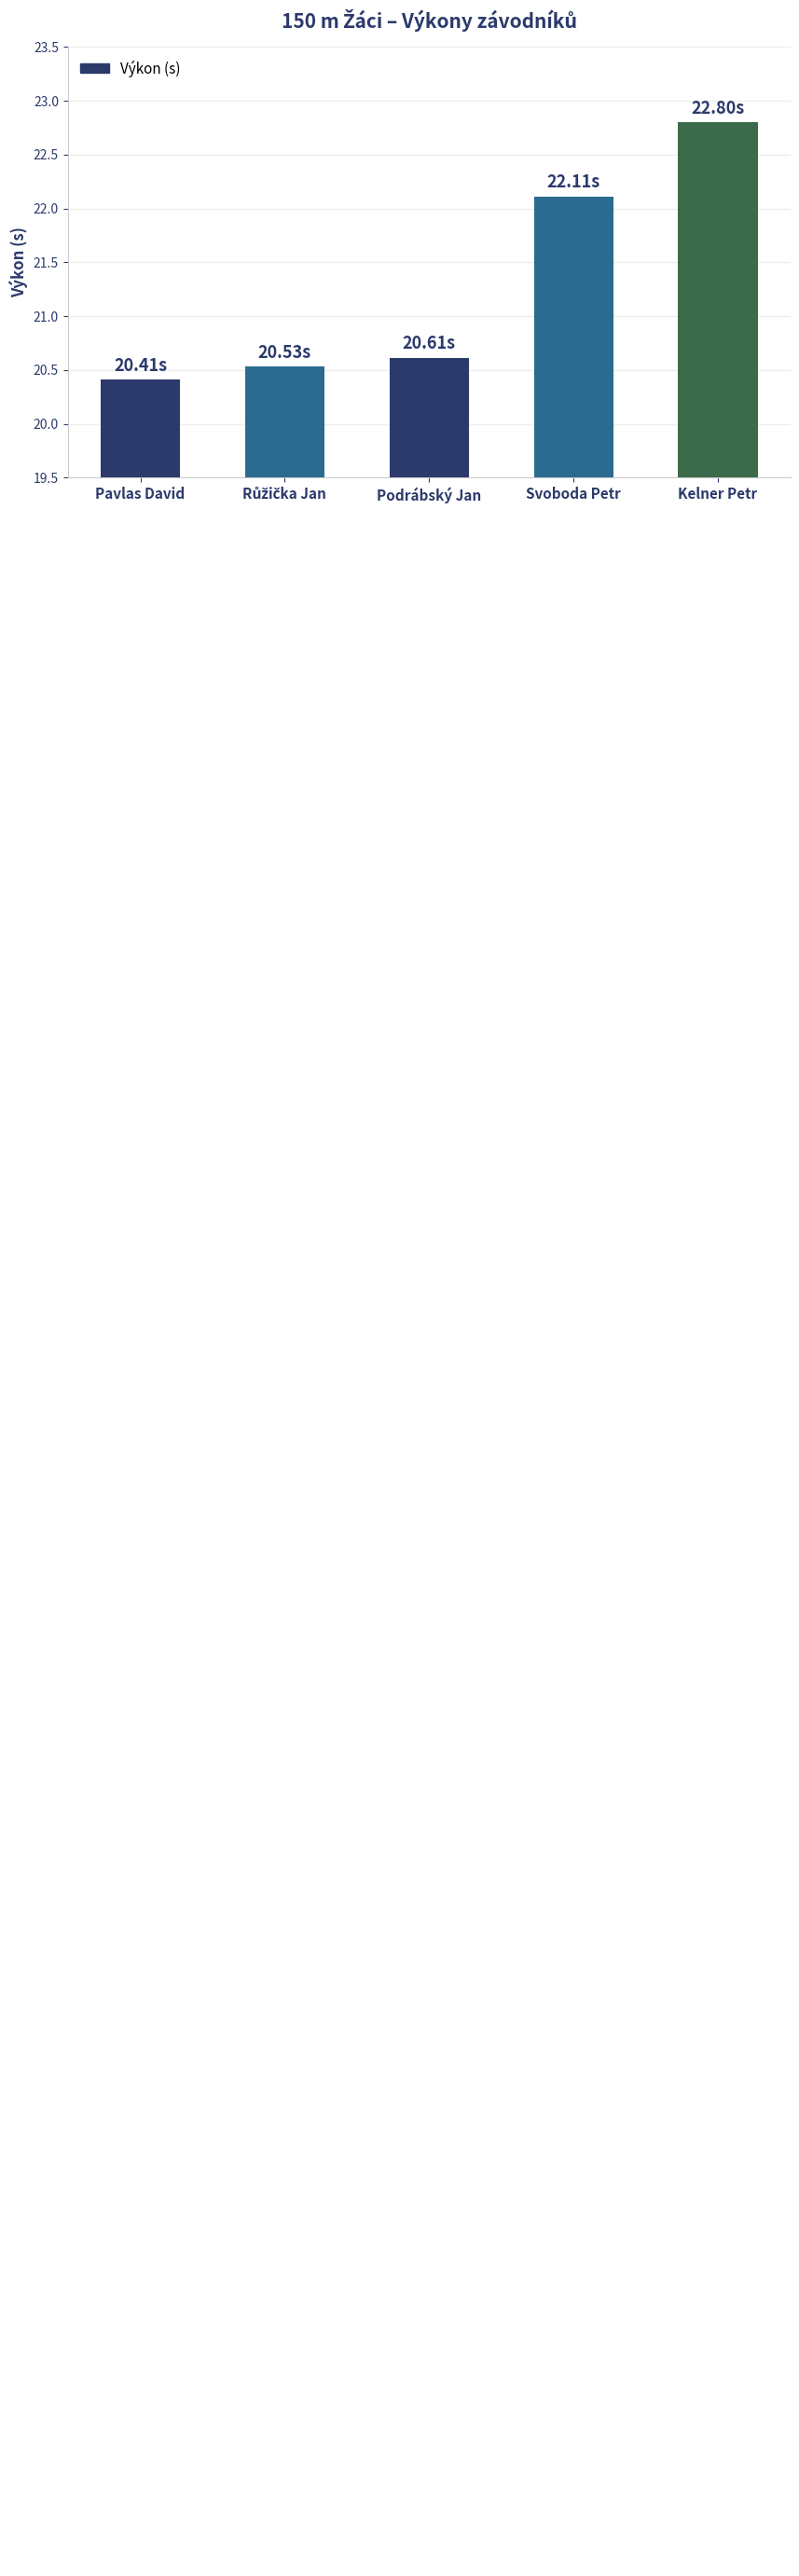

At which category does the chart reach its peak across all series?

Kelner Petr